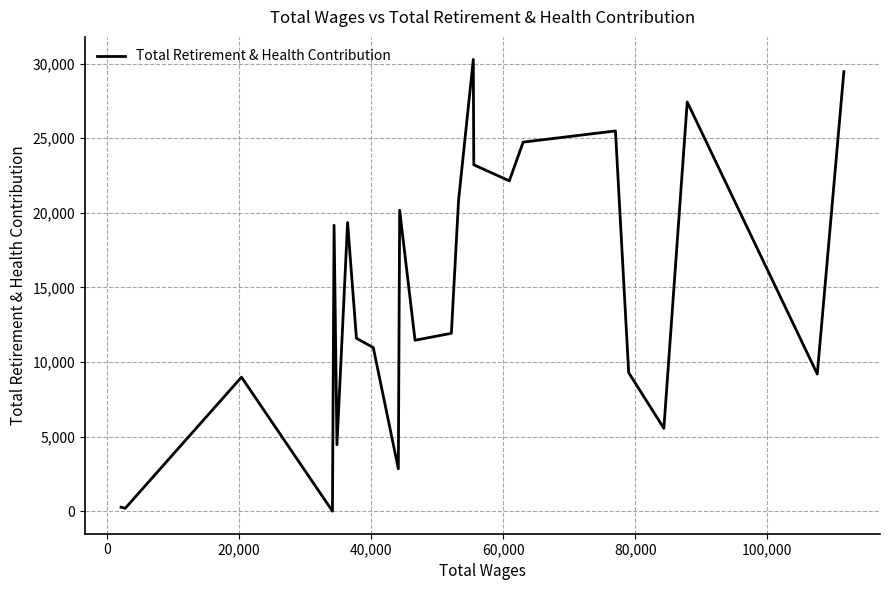

Does the chart have visible grid lines?

Yes